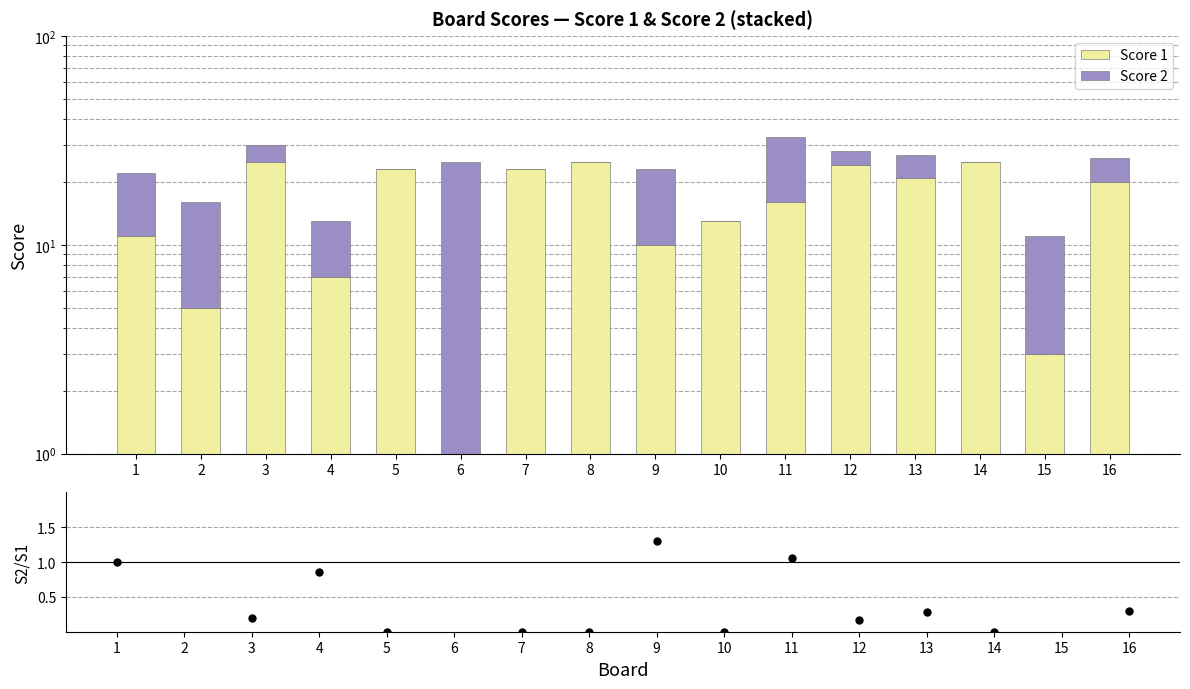

At which category is the sum across all series the highest?

11